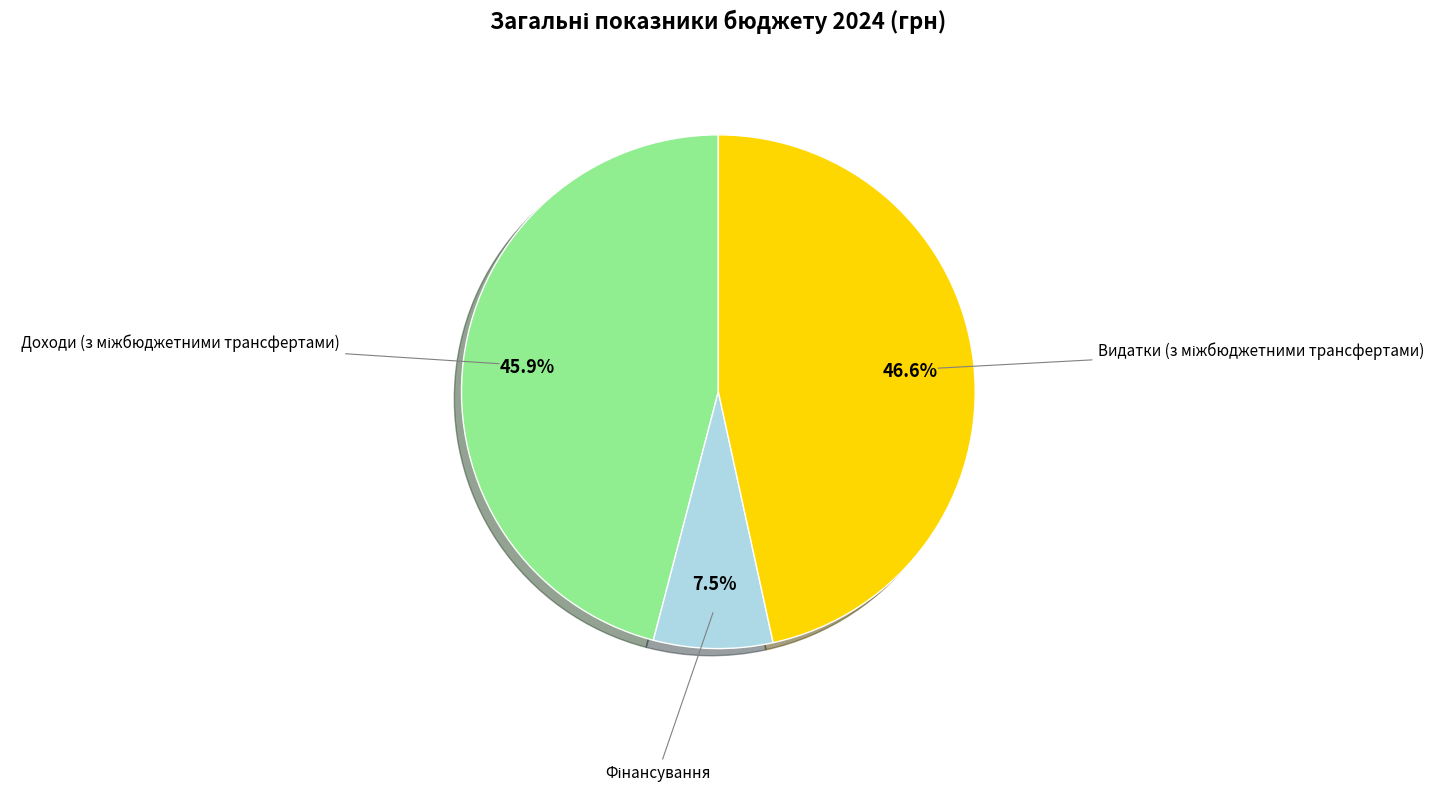

Does any single category account for the majority?

No